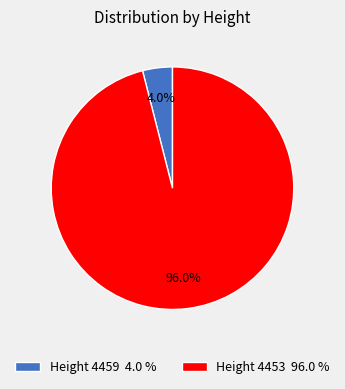

To the nearest percent, what percentage of the pie is Height 4453?

96%